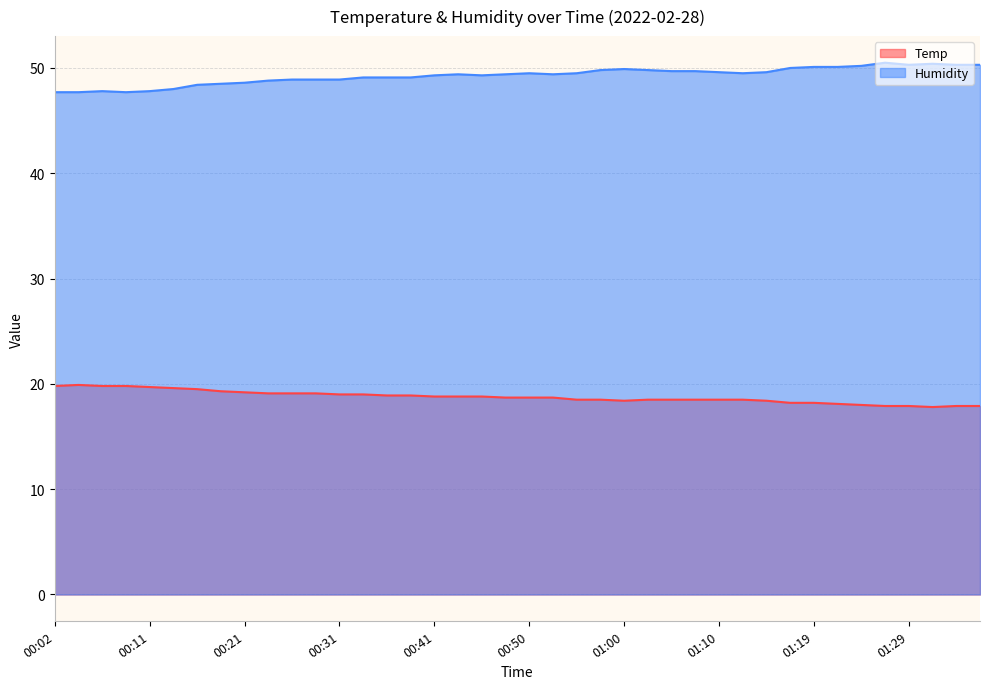

What is the sum of all Humidity values?

1970.6